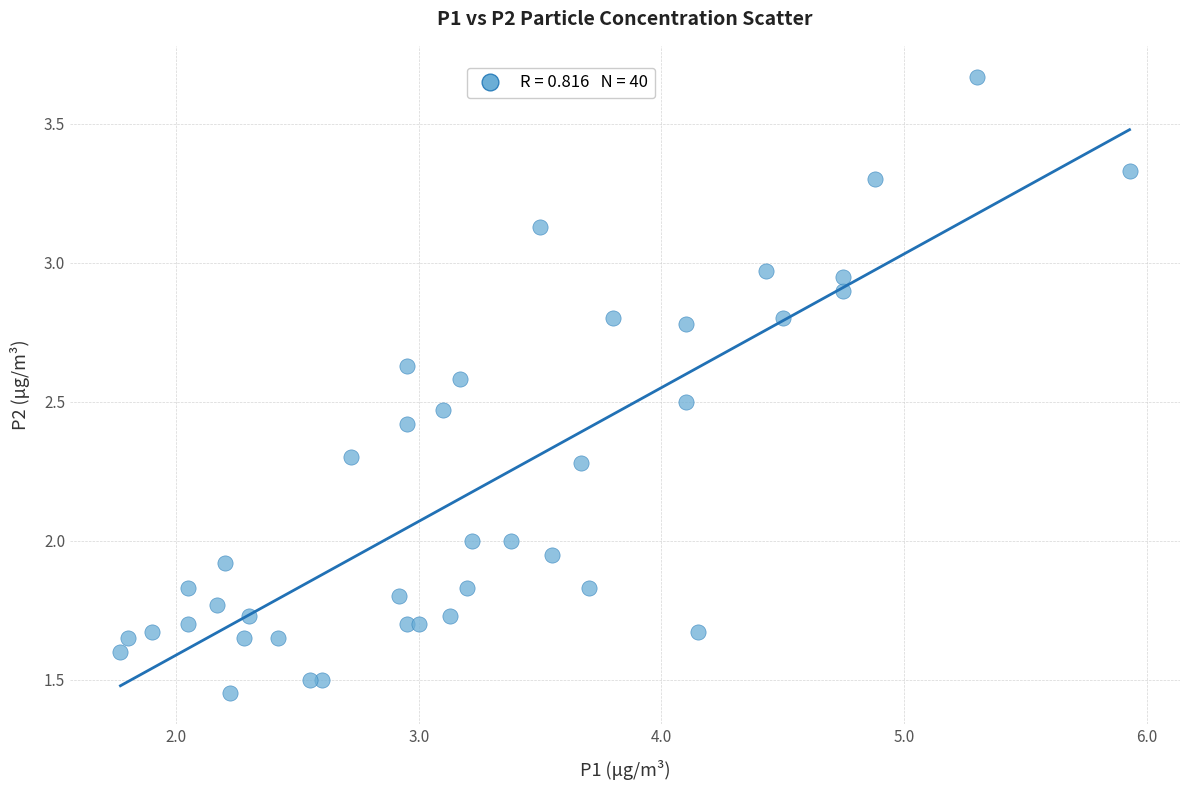

What is the range of Y values (max minus min)?

2.2